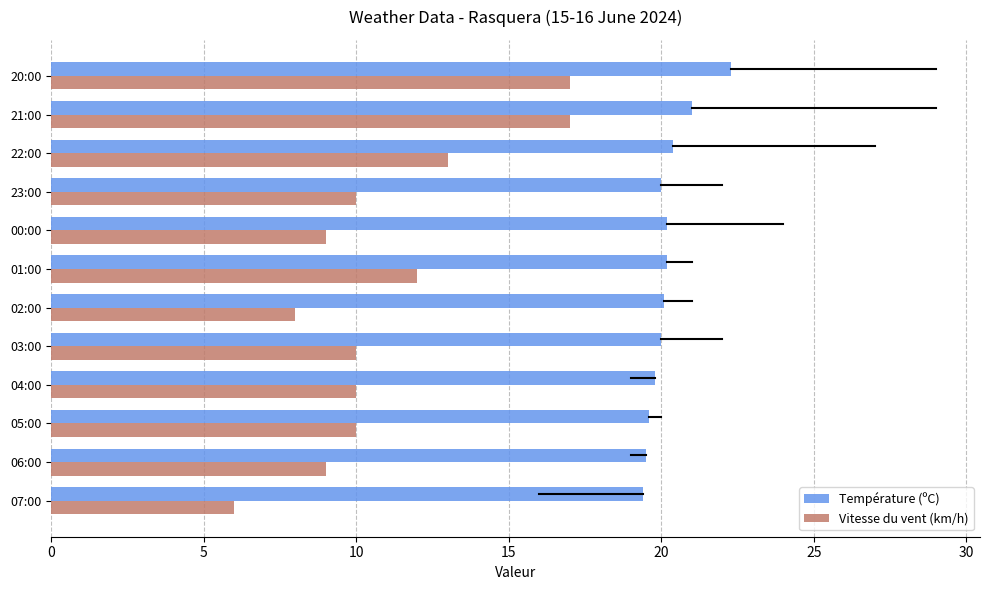

What are all the series names shown in the legend?

Température (ºC), Vitesse du vent (km/h)